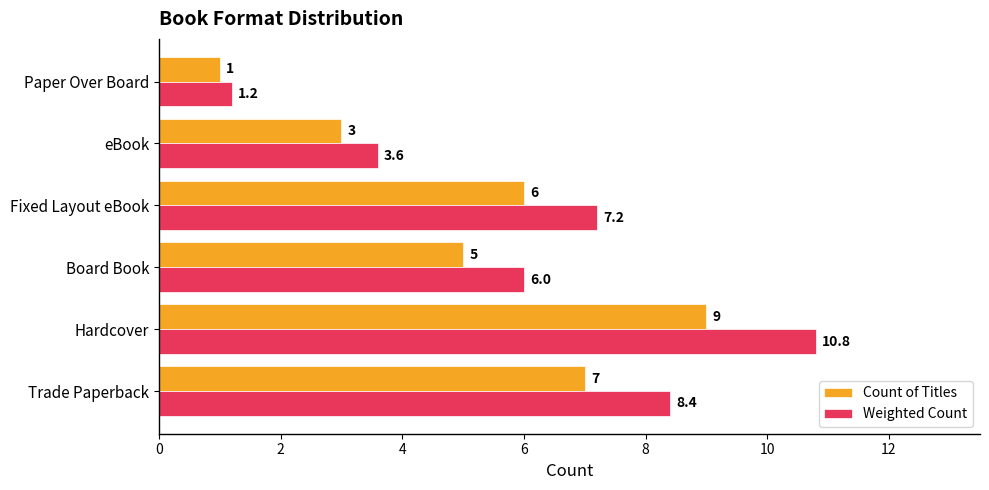

Count the number of data series in this chart.

2